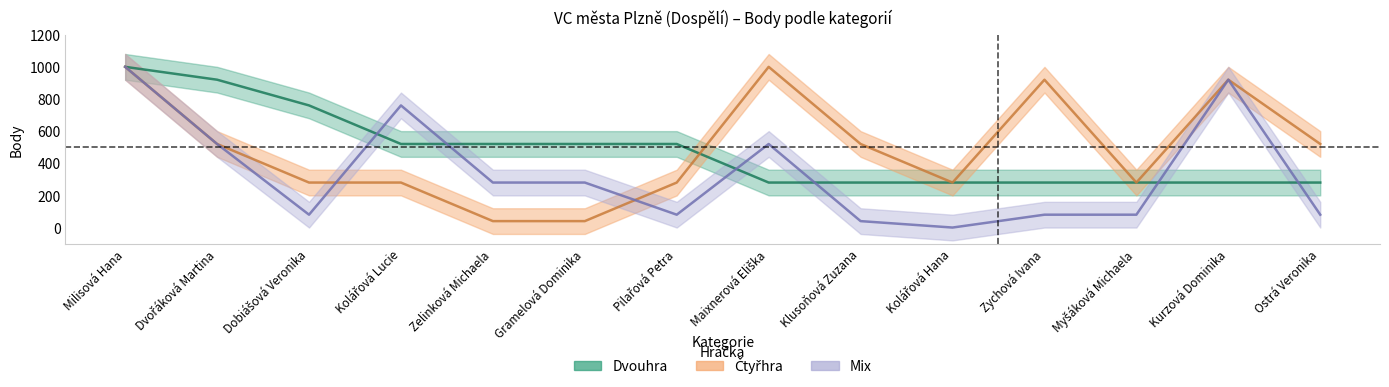

What position from the right is Milisová Hana?

14